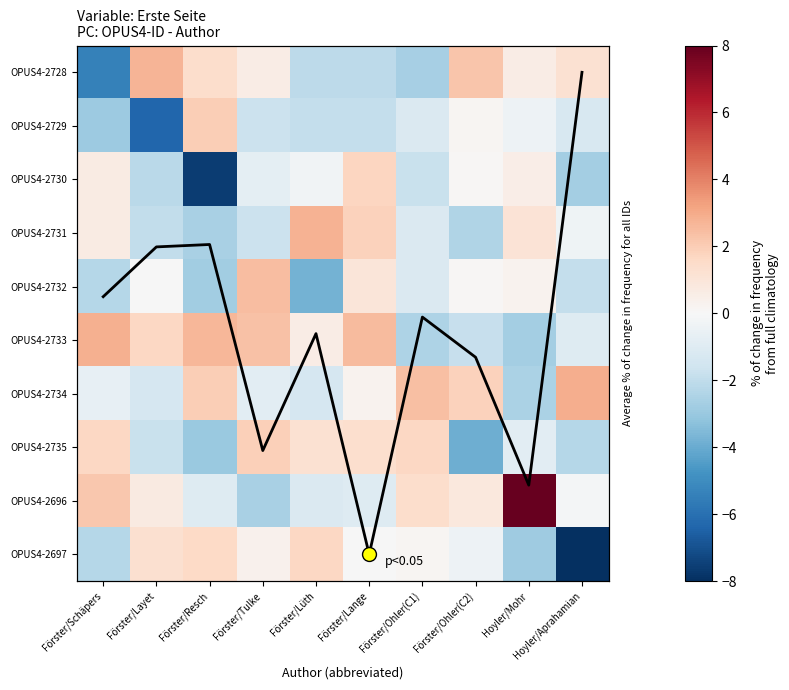

What is the difference between the OPUS4-2734 values at Förster/Lange and Förster/Ohler(C2)?

1.6